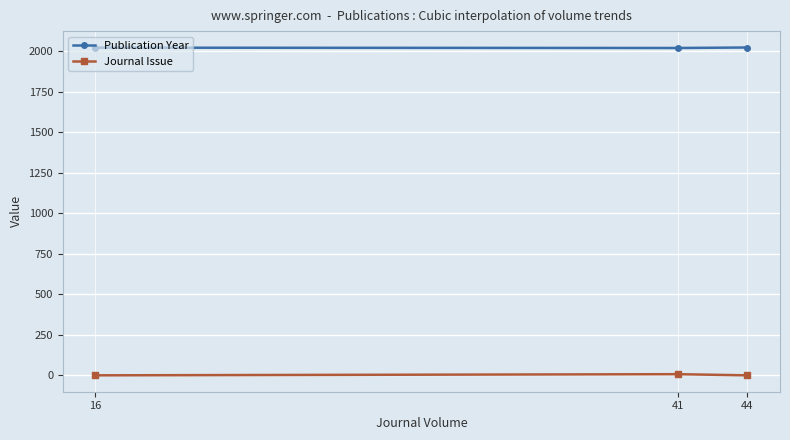

What is the value of the Journal Issue point at the 2nd from the left?

8